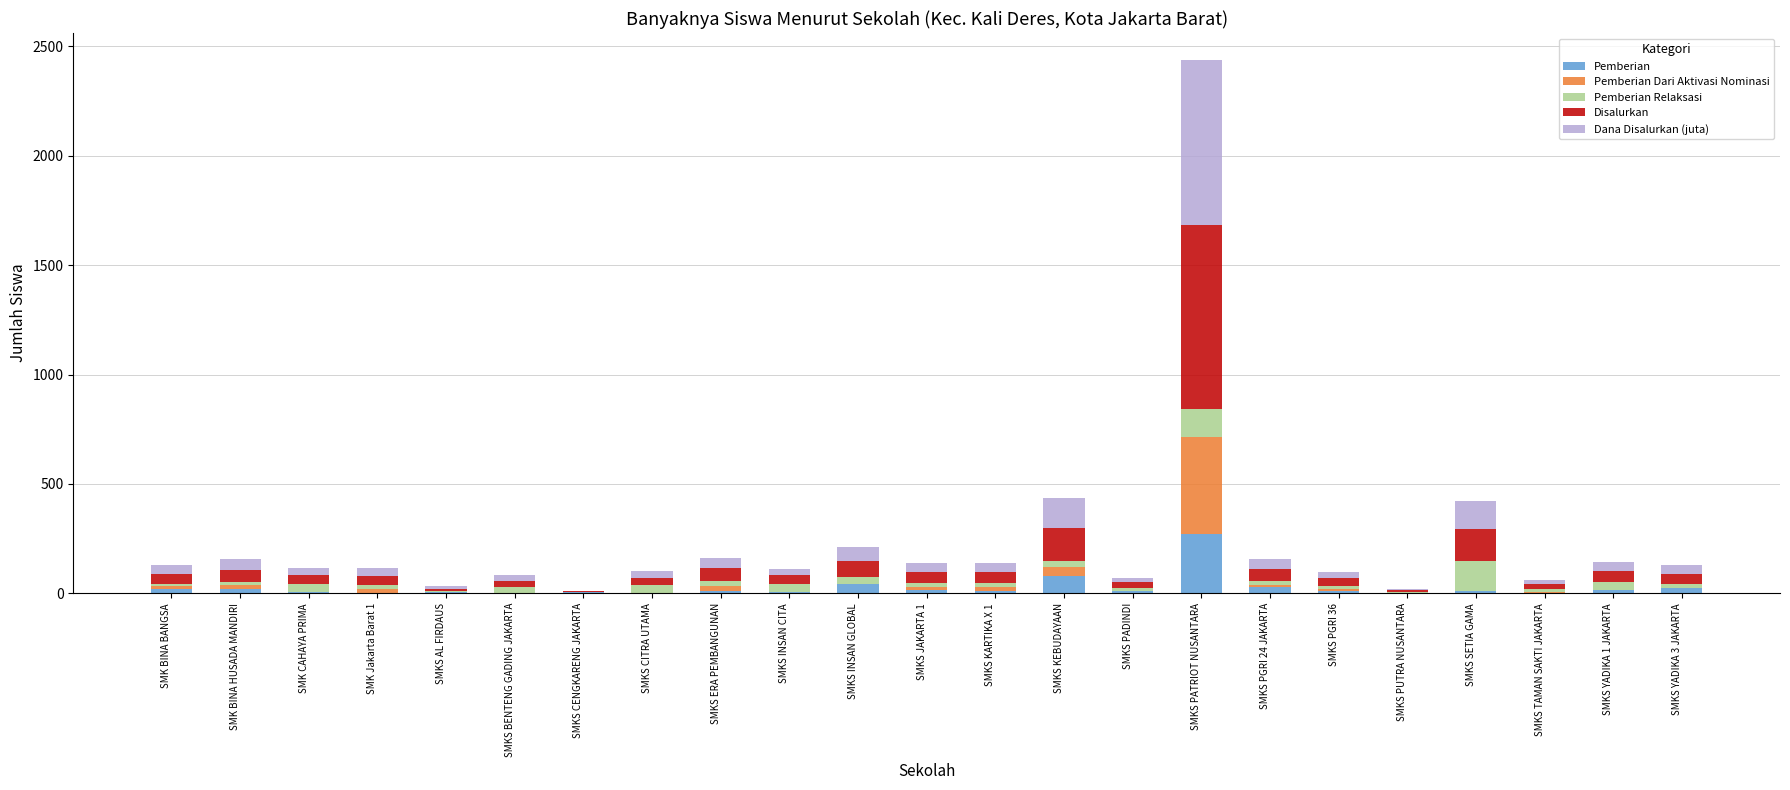

What is the highest value of the Pemberian series?

273.0